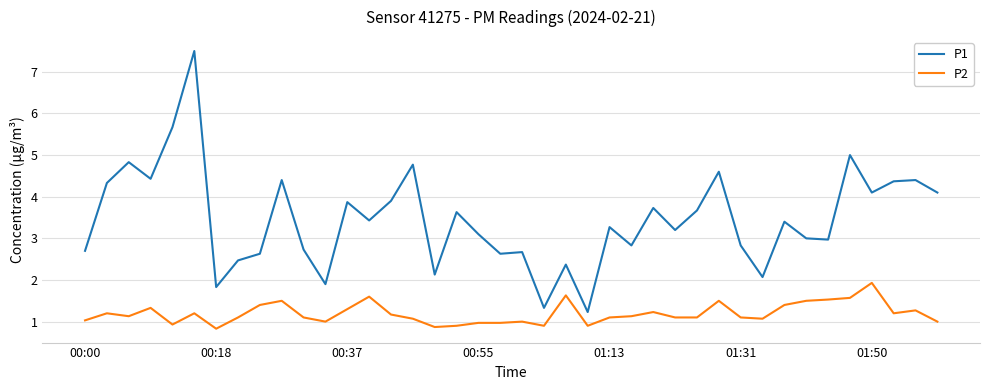

True or false: P2 and P1 cross at least once.

False